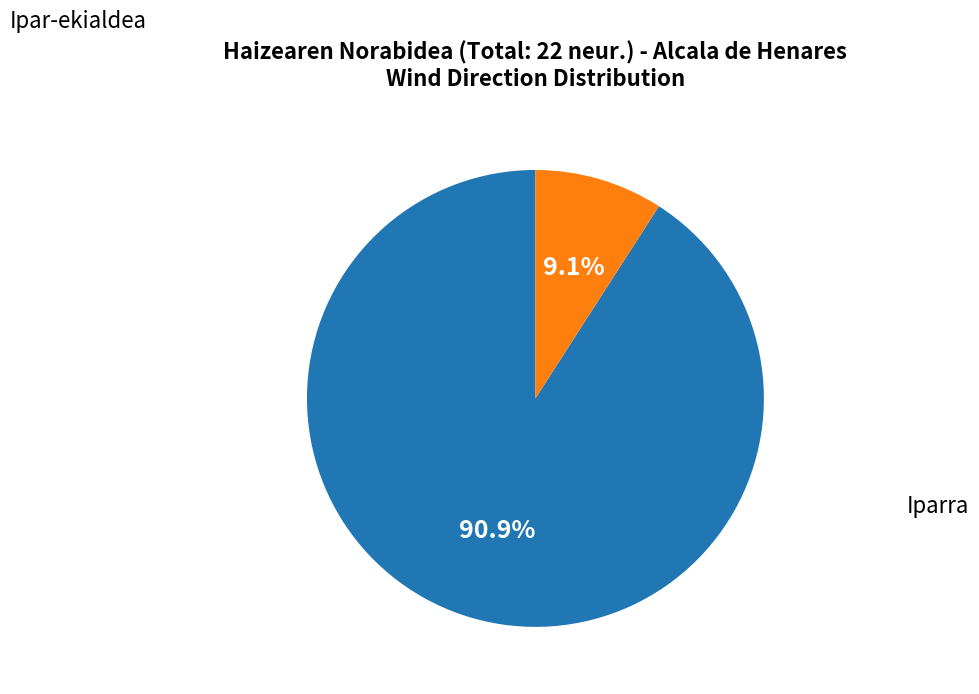

Does any single category account for the majority?

Yes